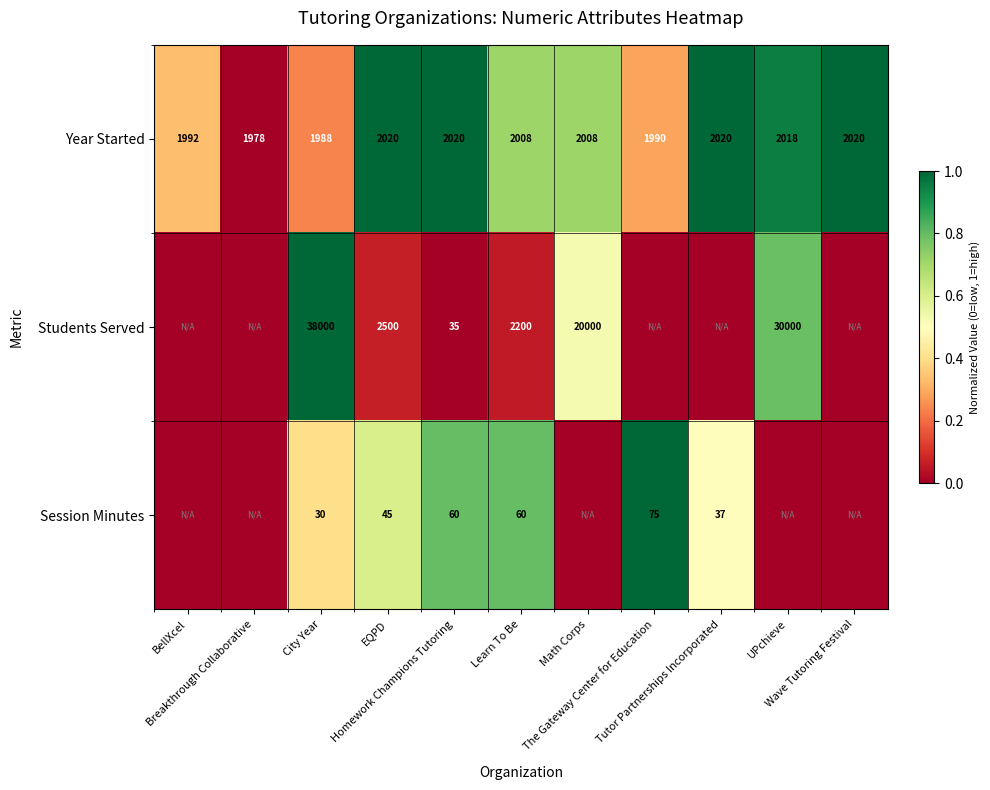

What is the sum of all Year Started values?

22062